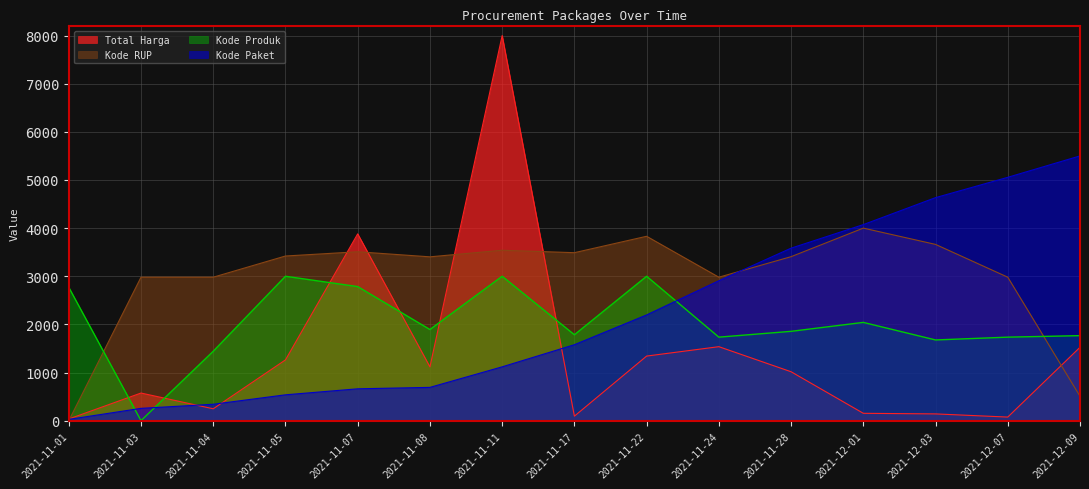

The value of Total Harga at 2021-11-24 is 1537.0. True or false?

True